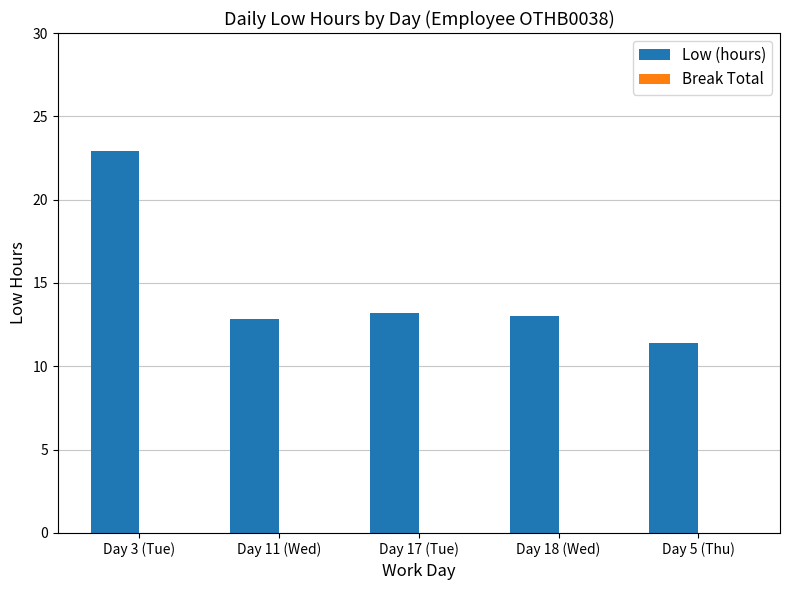

What is the greatest value displayed?

22.9